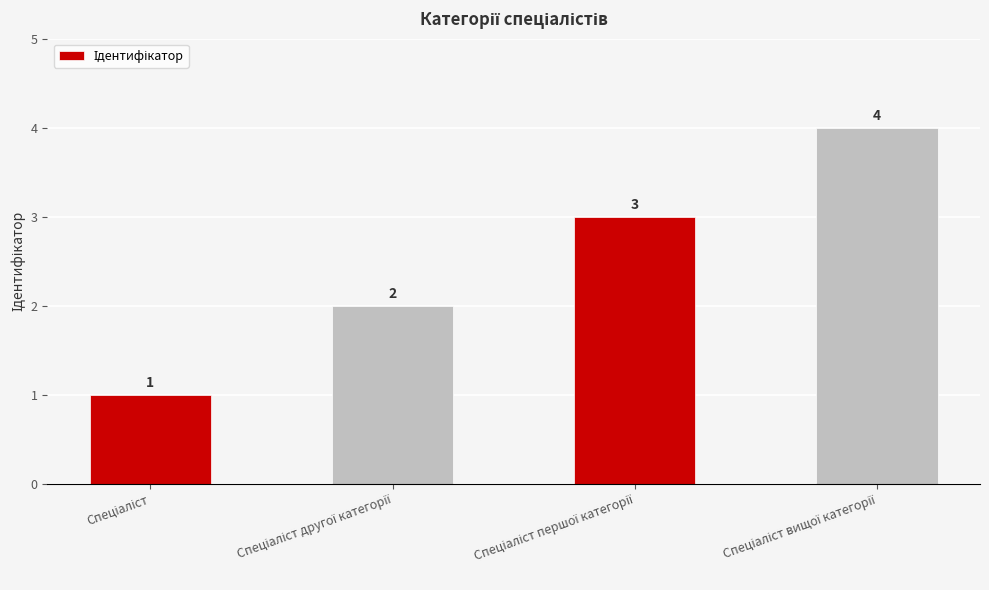

What is the greatest value displayed?

4